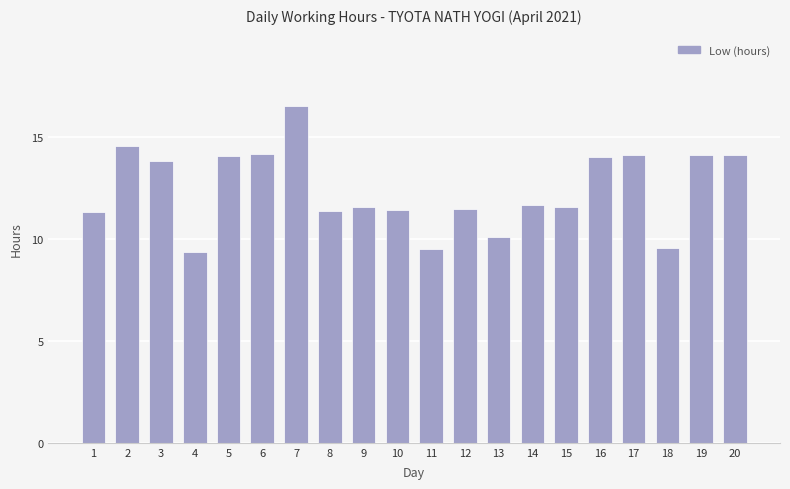

What is the maximum value shown in the chart?

16.5